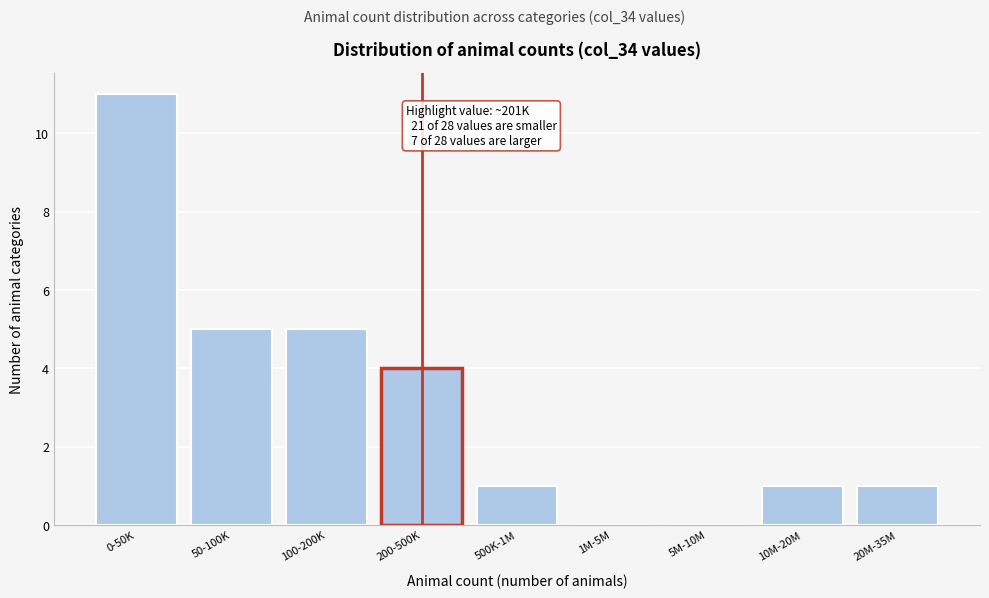

Reading left to right, list all the values displayed in this chart.

0-50K=11	50-100K=5	100-200K=5	200-500K=4	500K-1M=1	1M-5M=0	5M-10M=0	10M-20M=1	20M-35M=1